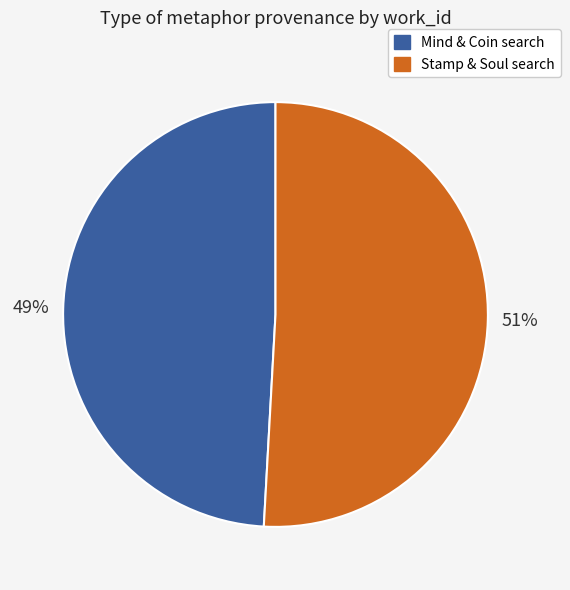

Which slice is the smallest?

Mind & Coin search